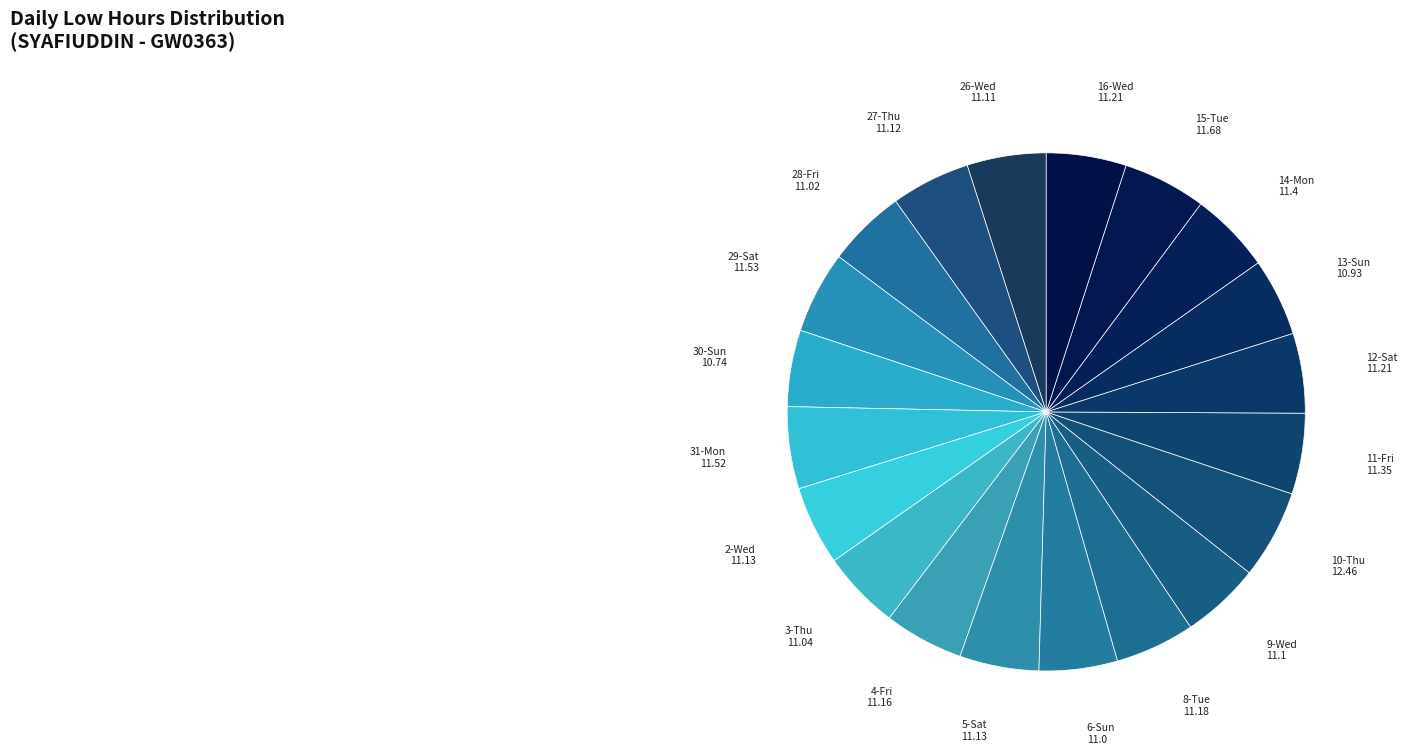

Count the number of slices in the pie.

20